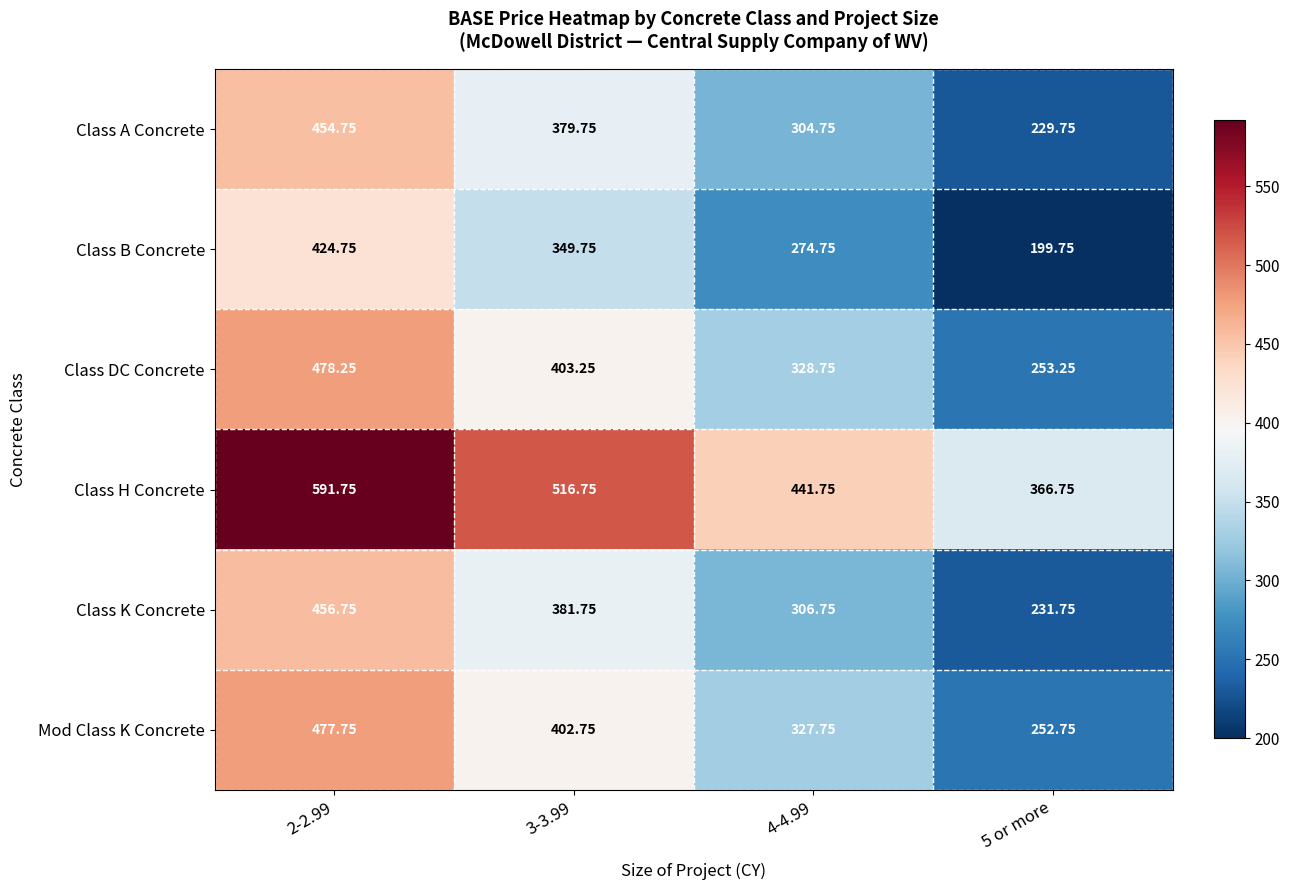

At 5 or more, list the series in order from largest to smallest.

Class H Concrete, Class DC Concrete, Mod Class K Concrete, Class K Concrete, Class A Concrete, Class B Concrete